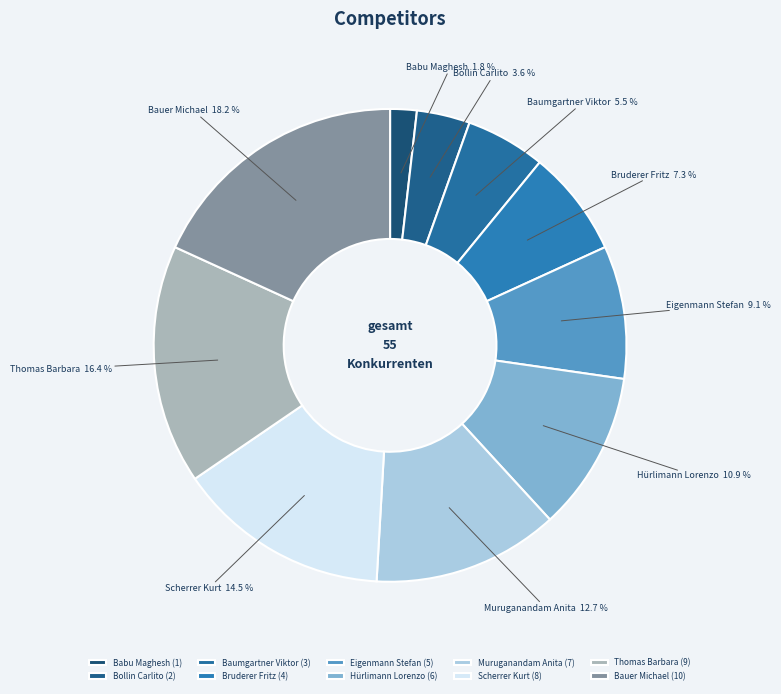

To the nearest percent, what is the difference between the largest and smallest slice percentages?

16%